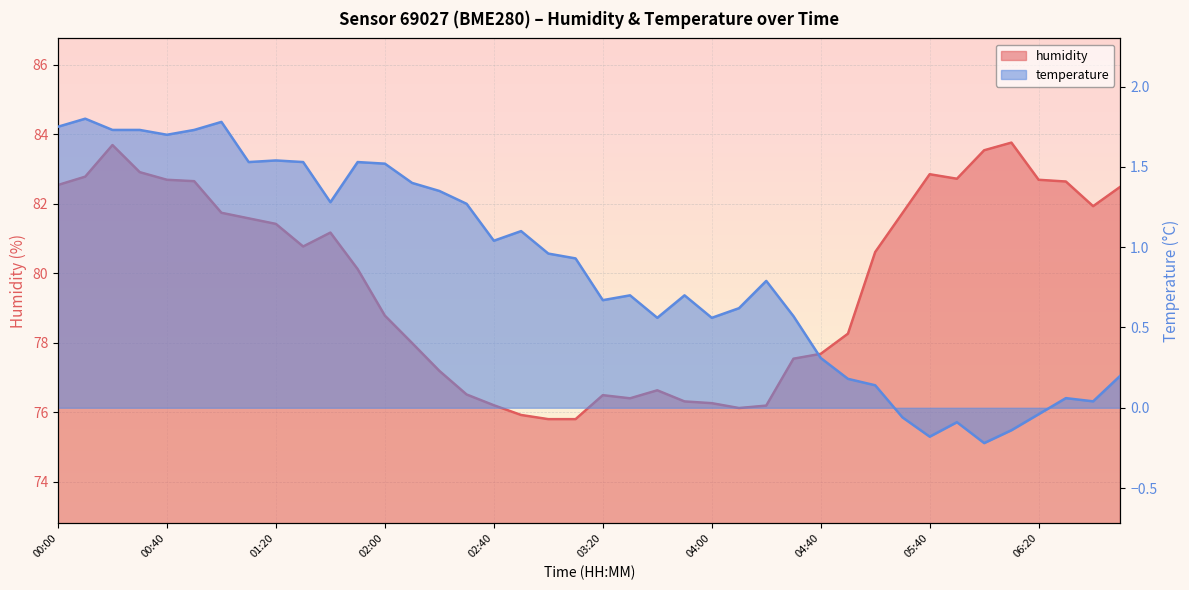

How many data points in humidity are above 80?

22